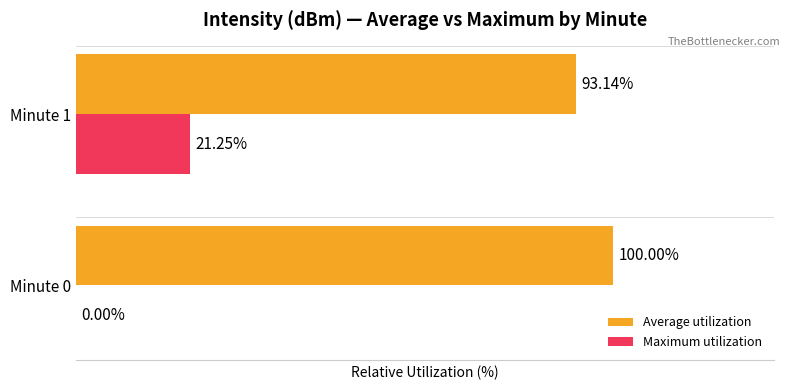

Which series has the largest total across all categories?

Average utilization